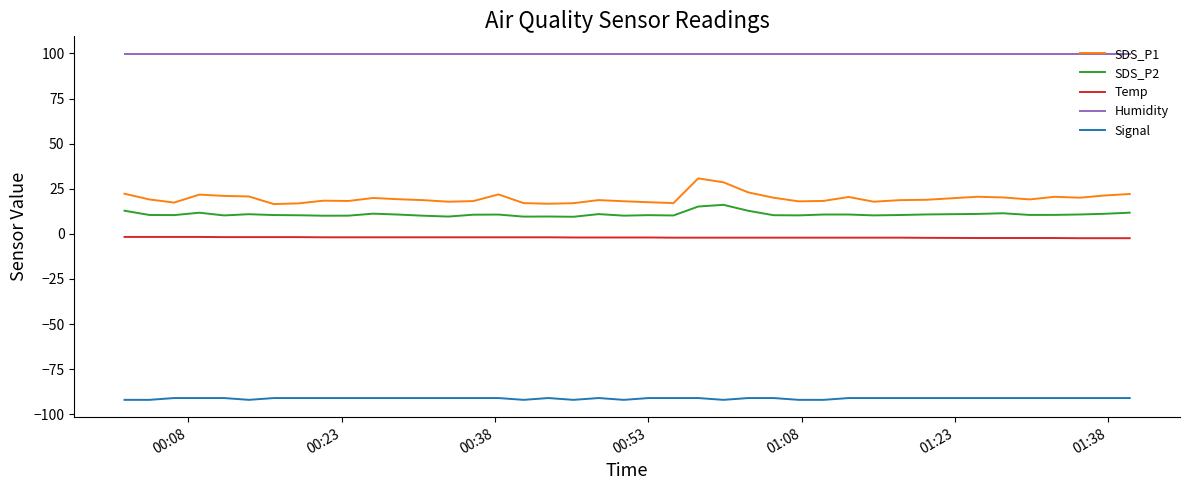

Which series has the widest spread of values?

SDS_P1